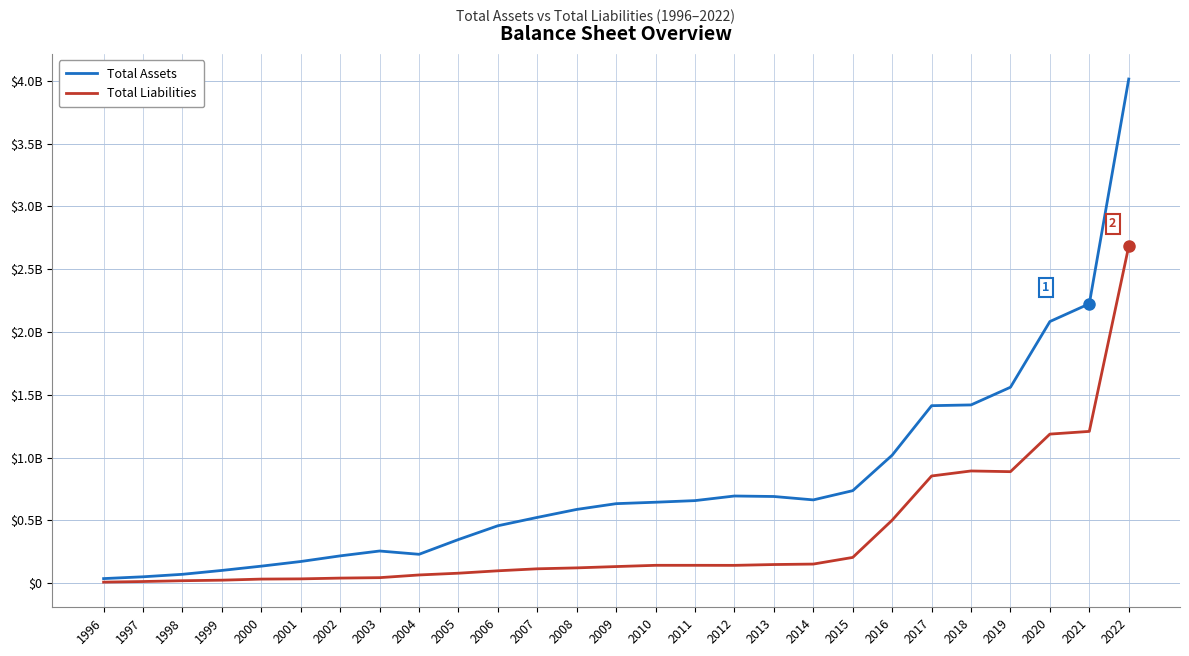

True or false: Total Assets has more than 2 interior local peaks.

False